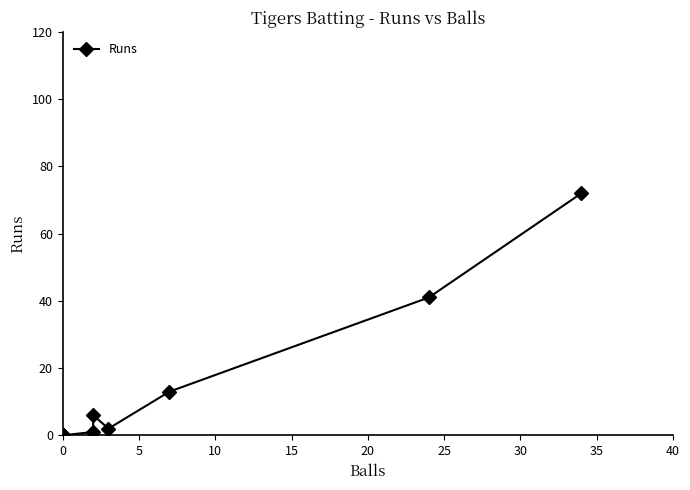

Does the chart display data point markers on the line(s)?

Yes